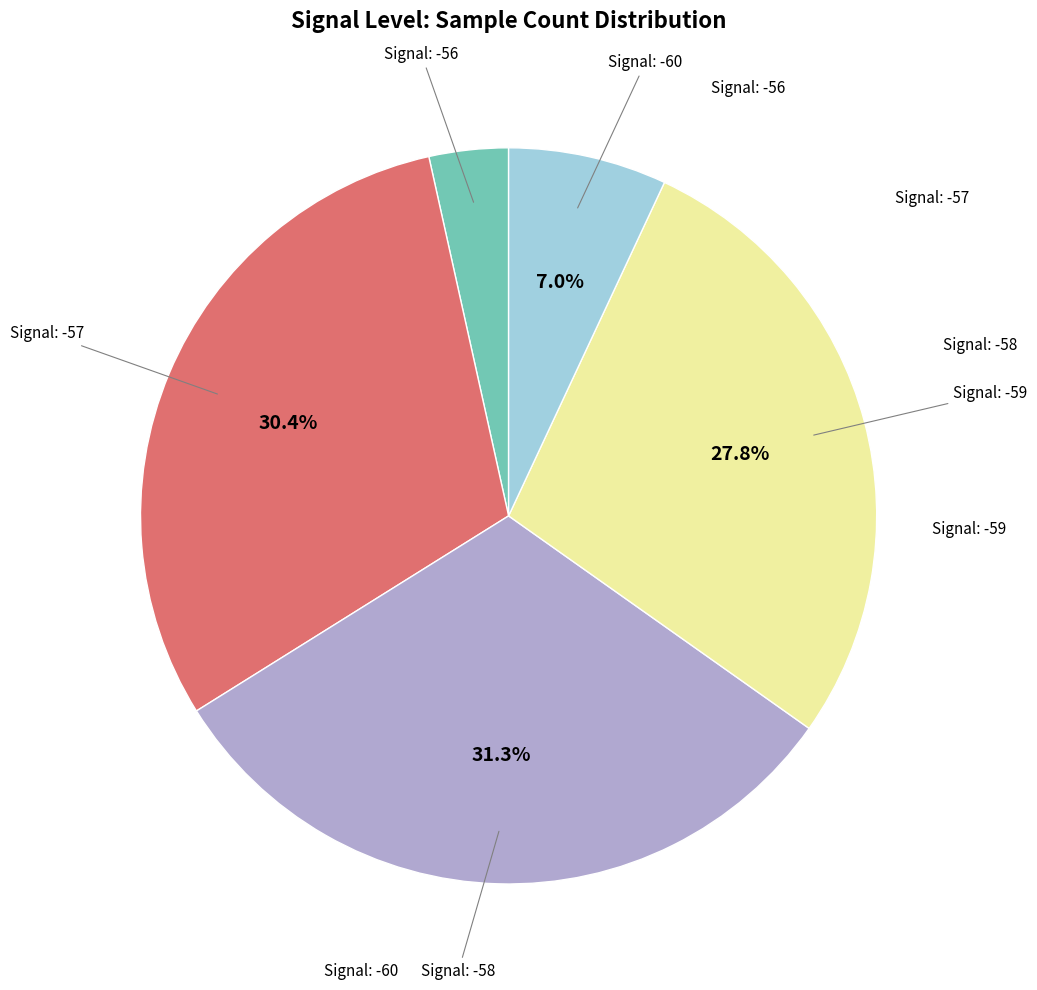

Does any single category account for the majority?

No